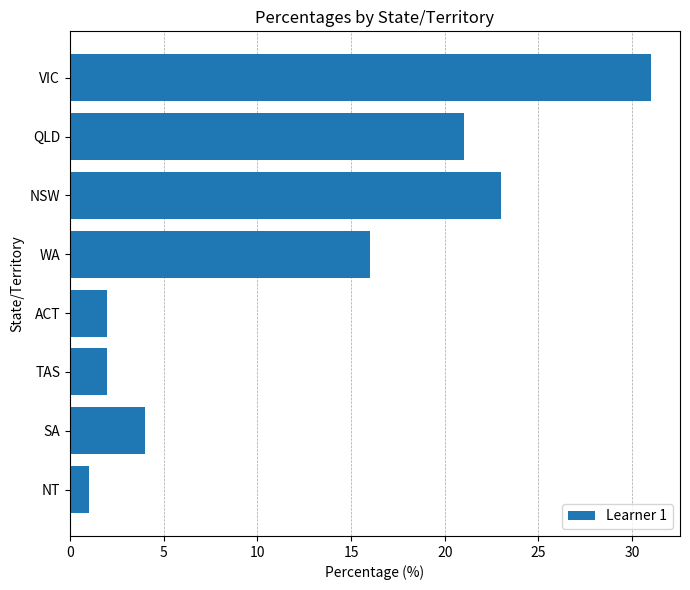

What is the change in value from VIC to QLD?

-10